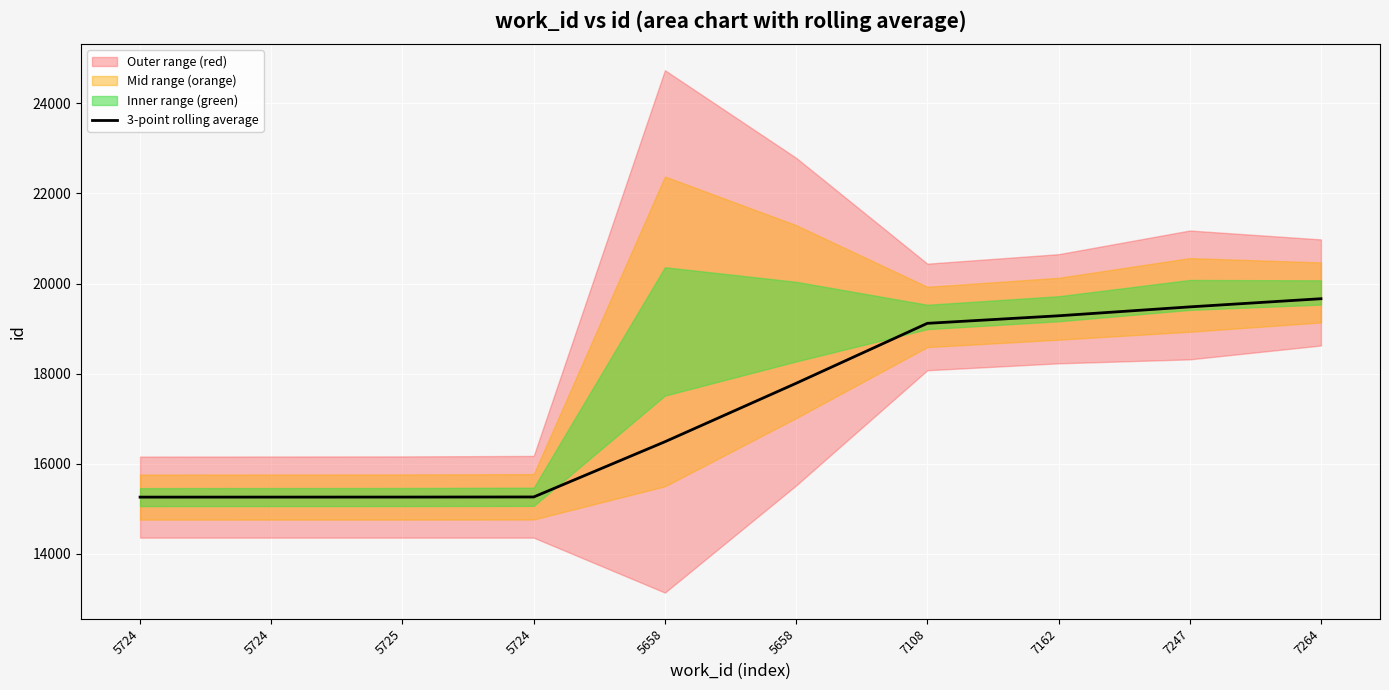

Reading right to left, transcribe all the data shown in this chart.

19663.0	19481.7	19284.0	19116.3	17785.0	16486.7	15260.3	15258.0	15257.5	15257.0